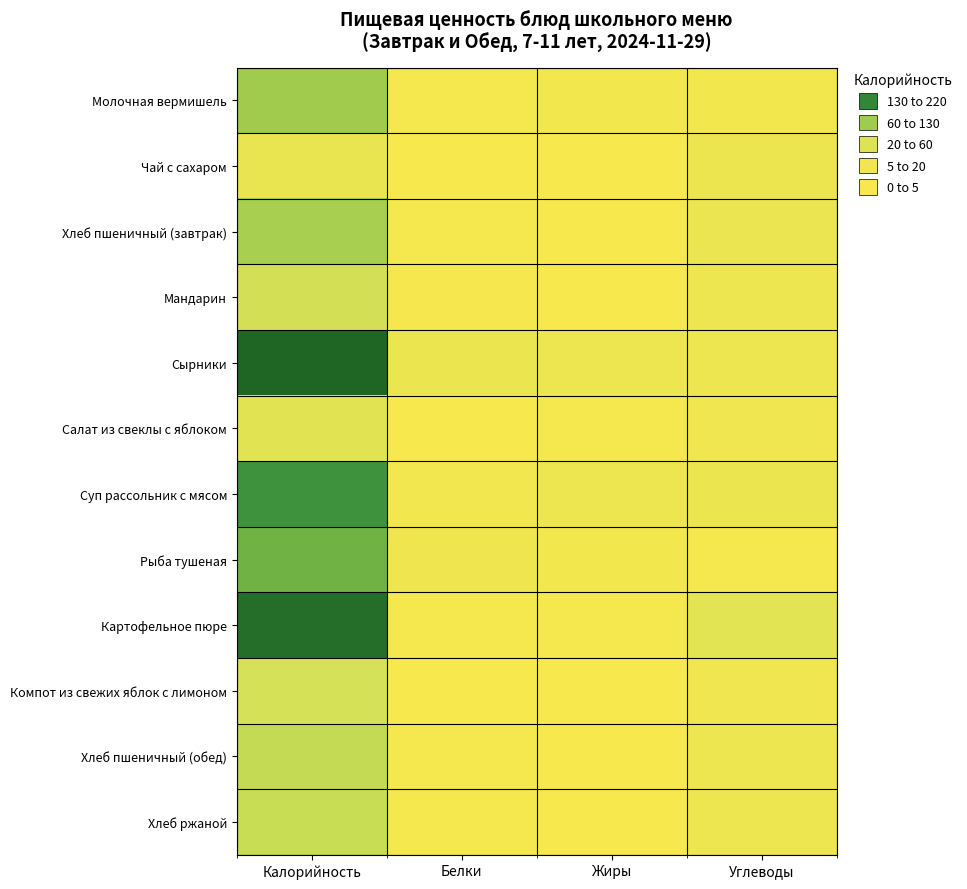

What is the sum of the Хлеб пшеничный (обед) values at Жиры and Углеводы?

14.1